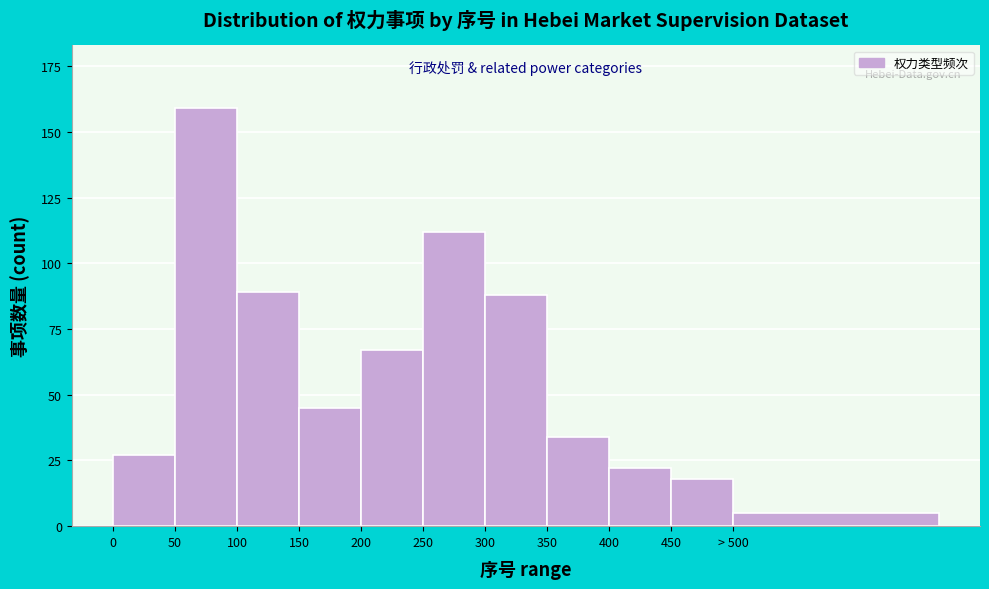

Reading right to left, list all the values displayed in this chart.

> 500=5	450=18	400=22	350=34	300=88	250=112	200=67	150=45	100=89	50=159	0=27